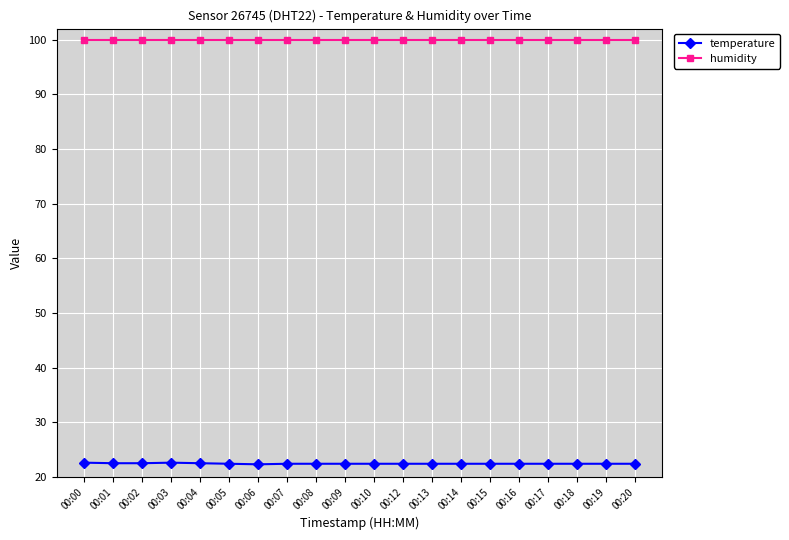

True or false: temperature and humidity intersect in this chart.

False